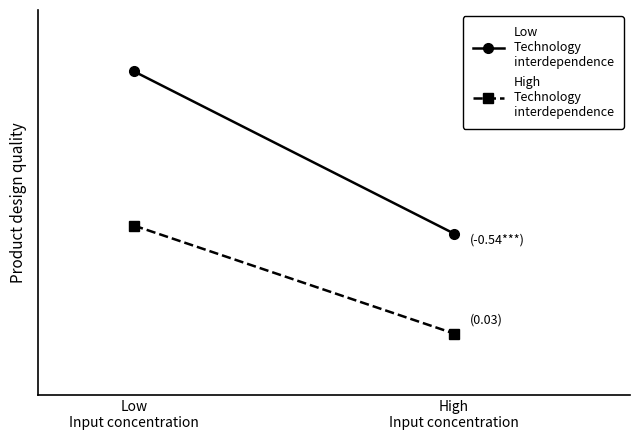

Which series has the largest total across all categories?

Low
Technology
interdependence